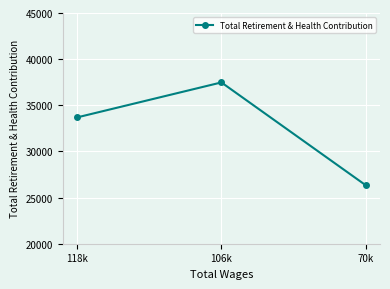

What is the value of the 3rd point from the left?

26349